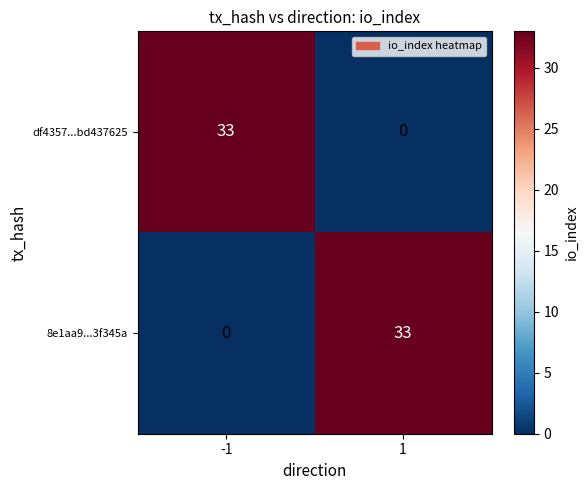

What is the approximate value of 8e1aa9...3f345a at 1?

33